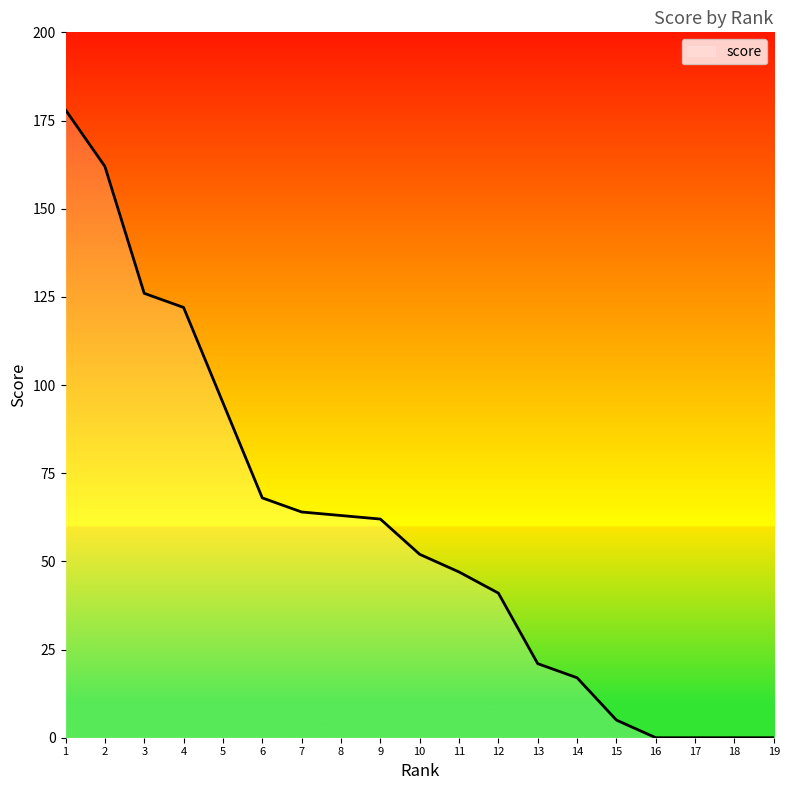

Does the chart have visible grid lines?

No